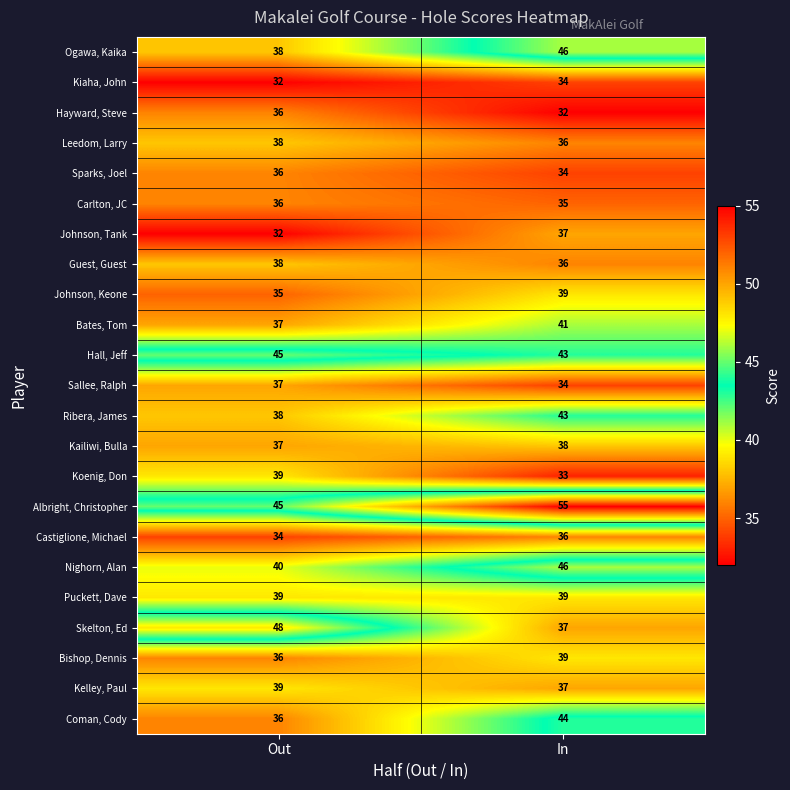

What is the average value of the Hall, Jeff series?

44